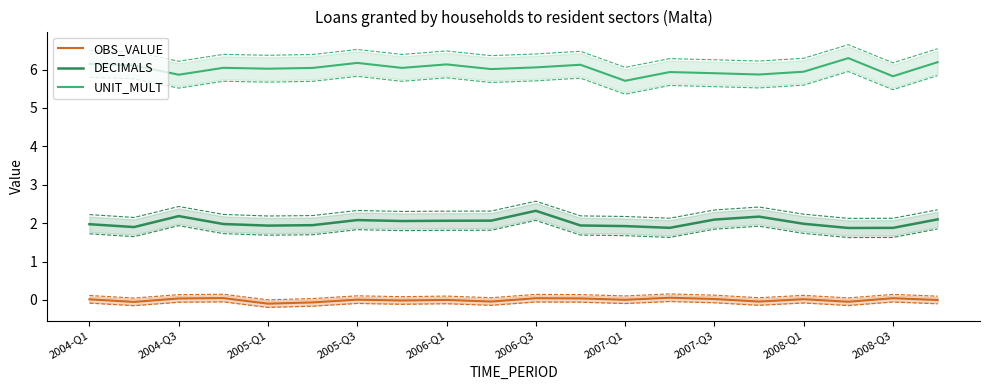

What is the sum of all UNIT_MULT values?

120.5